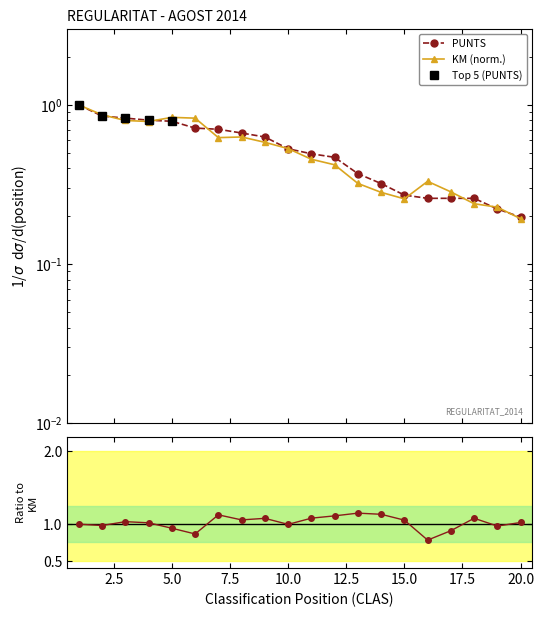

How many KM values are between 0 and 1?

20